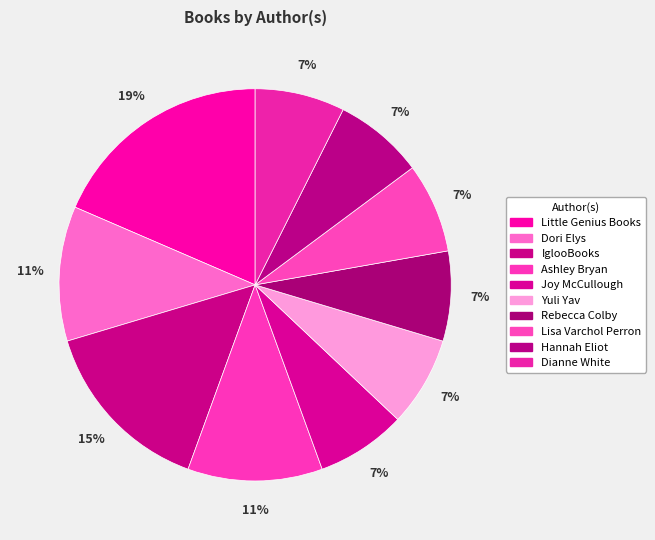

To the nearest percent, what is the combined percentage of Dianne White and Yuli Yav?

15%